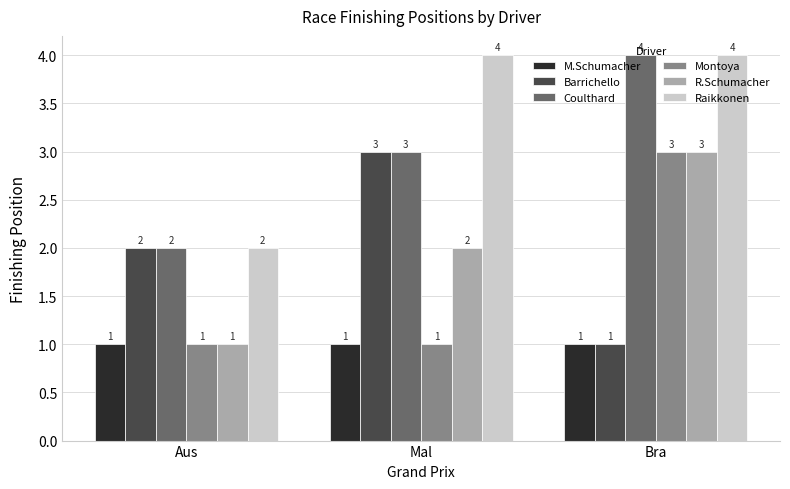

Count the number of data series in this chart.

6